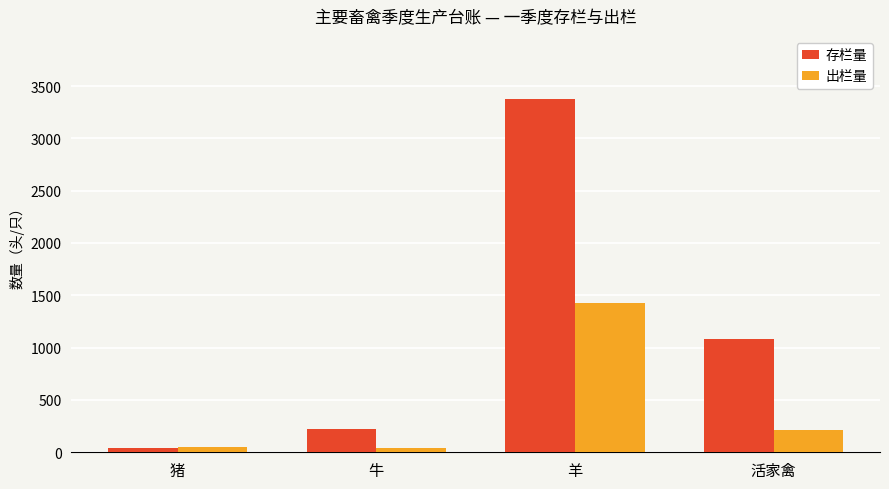

Which series has the largest total across all categories?

存栏量